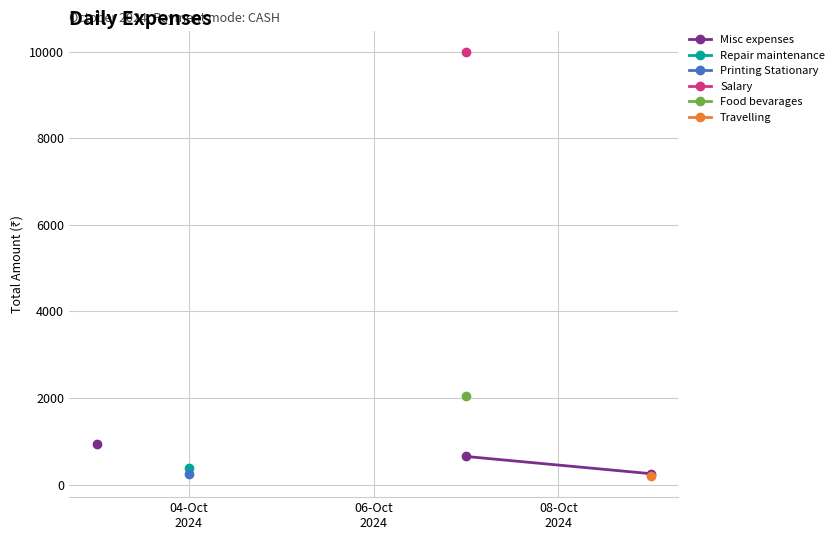

Is the value of Misc expenses at 04-Oct
2024 greater than the value of Food bevarages at 3?

No